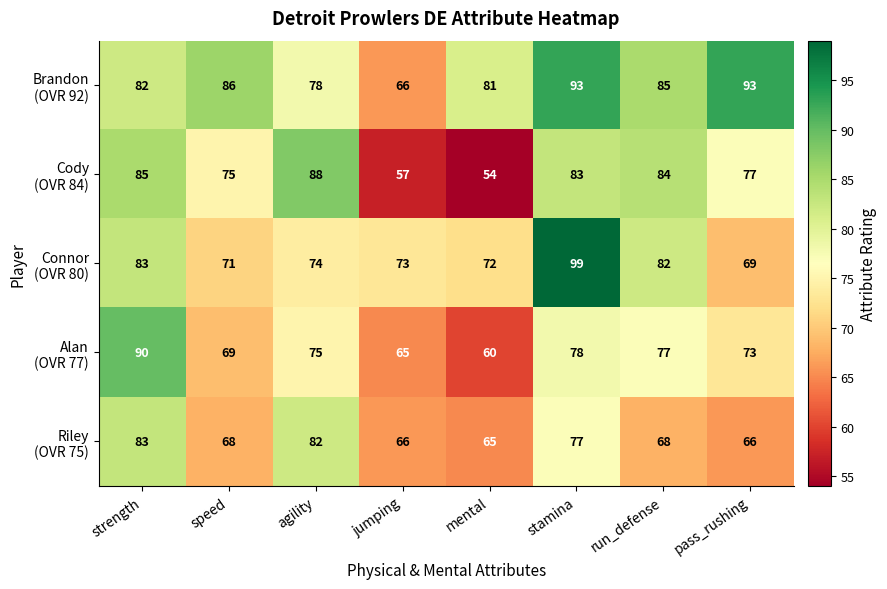

What is the smallest value displayed?

54